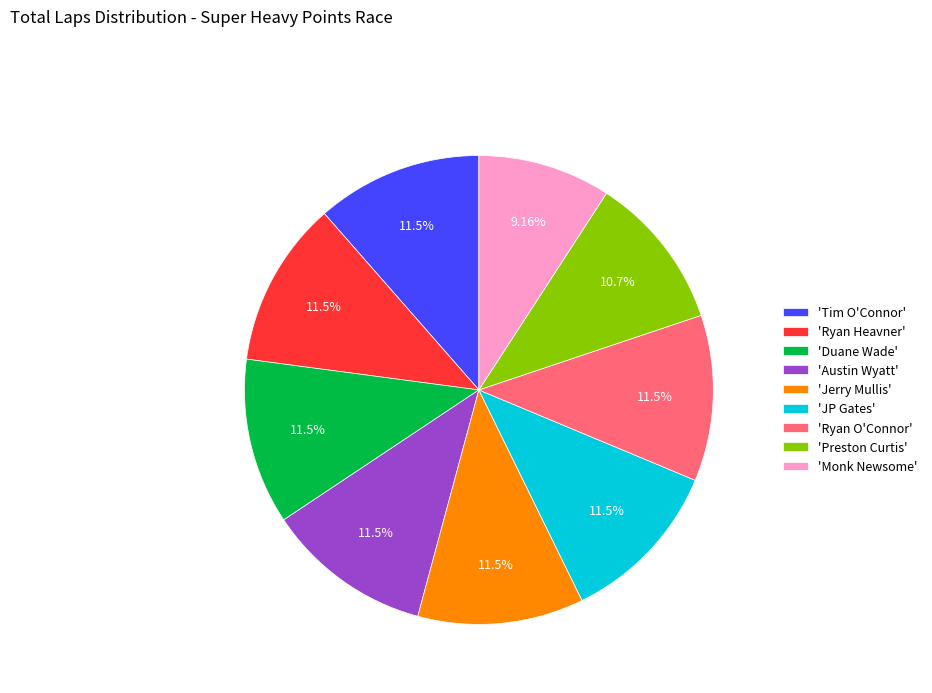

Do 'JP Gates' and 'Tim O'Connor' together represent more than half of the pie?

No